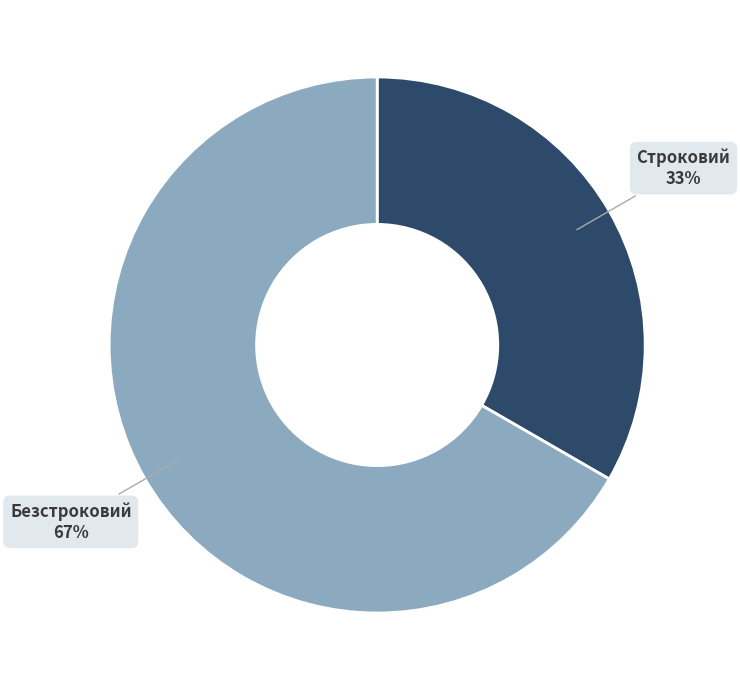

To the nearest percent, what is the average slice percentage?

50%